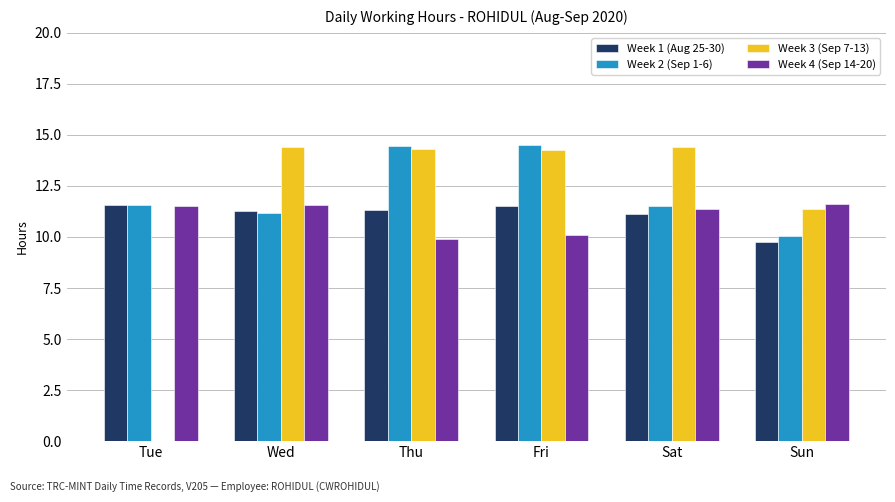

How many groups of bars are there?

6